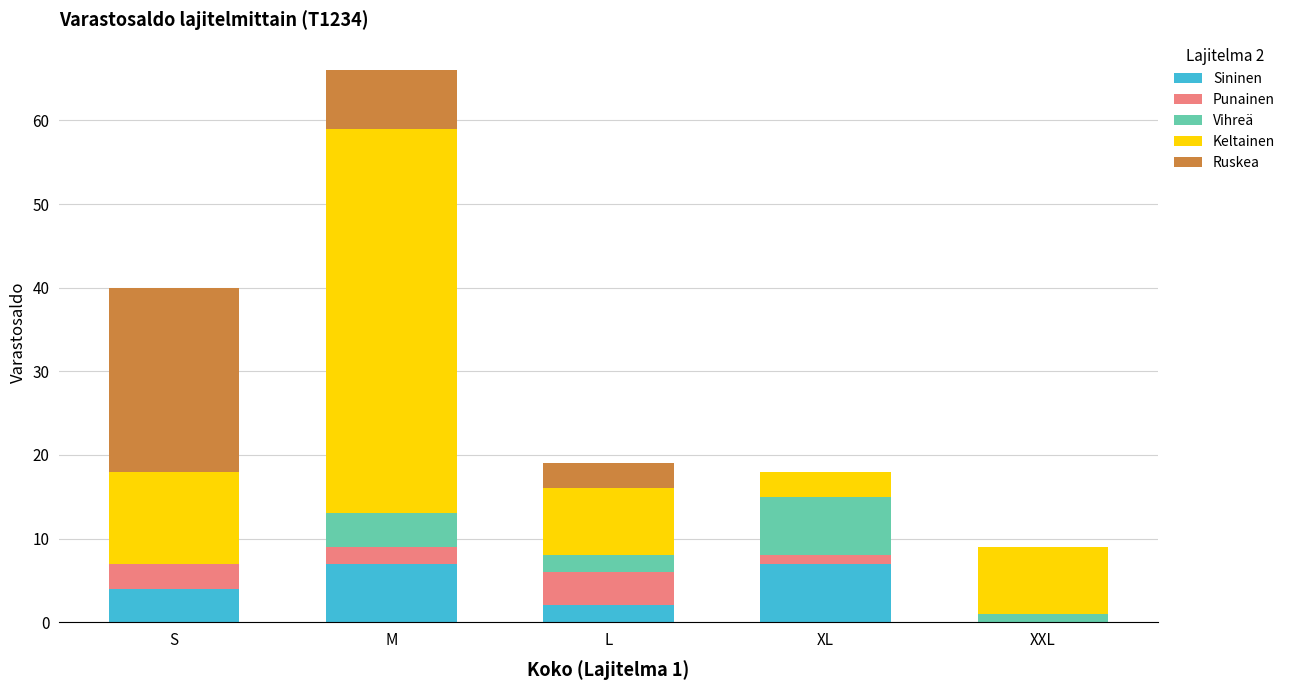

Is it true that Sininen equals 4 at S?

True